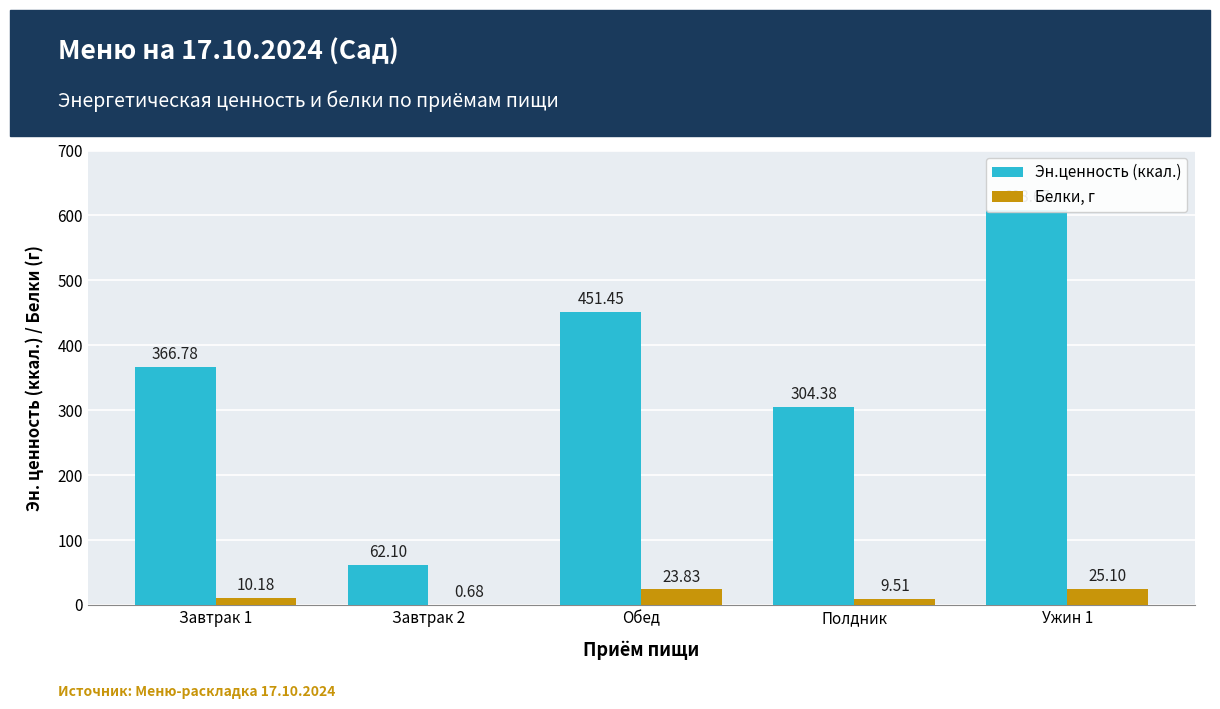

What position from the left is Завтрак 2?

2